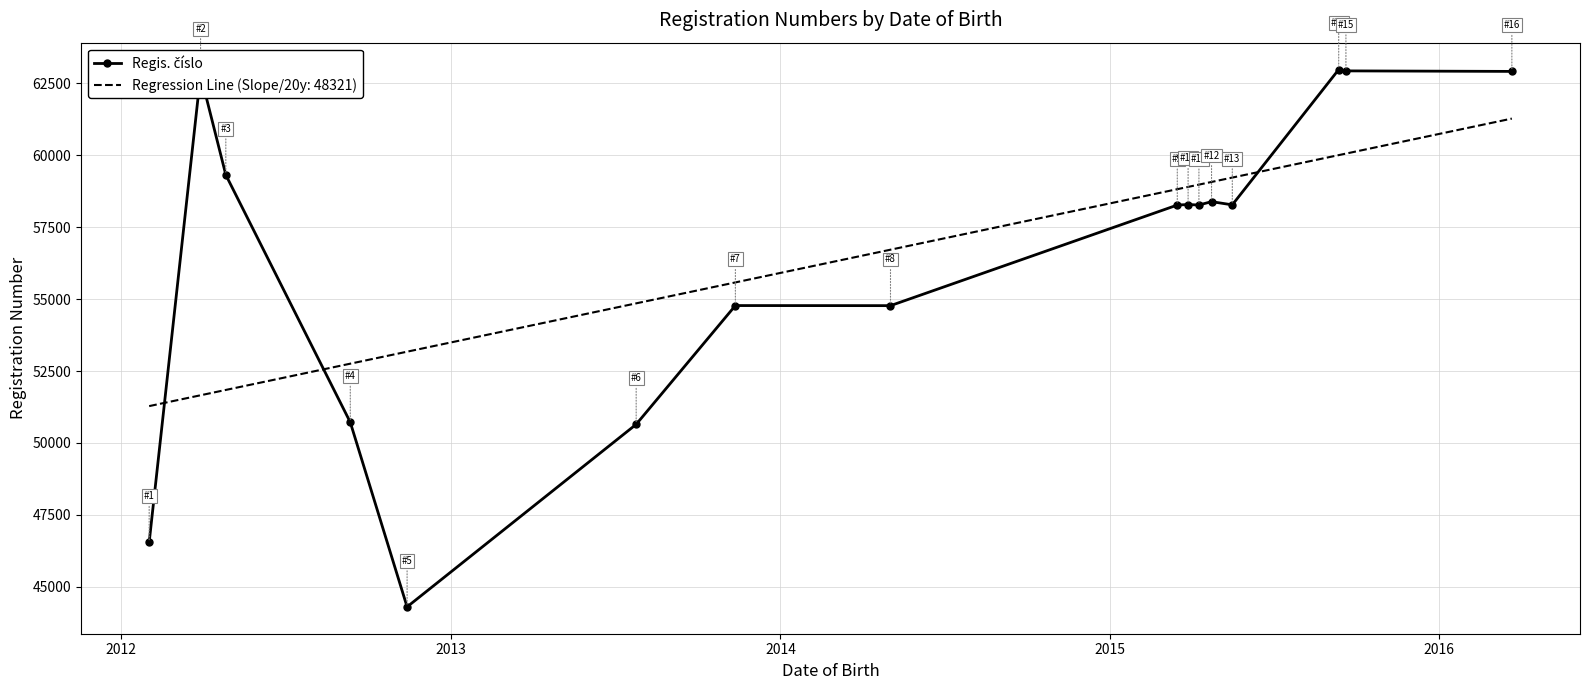

What is the greatest value displayed?

62981.0